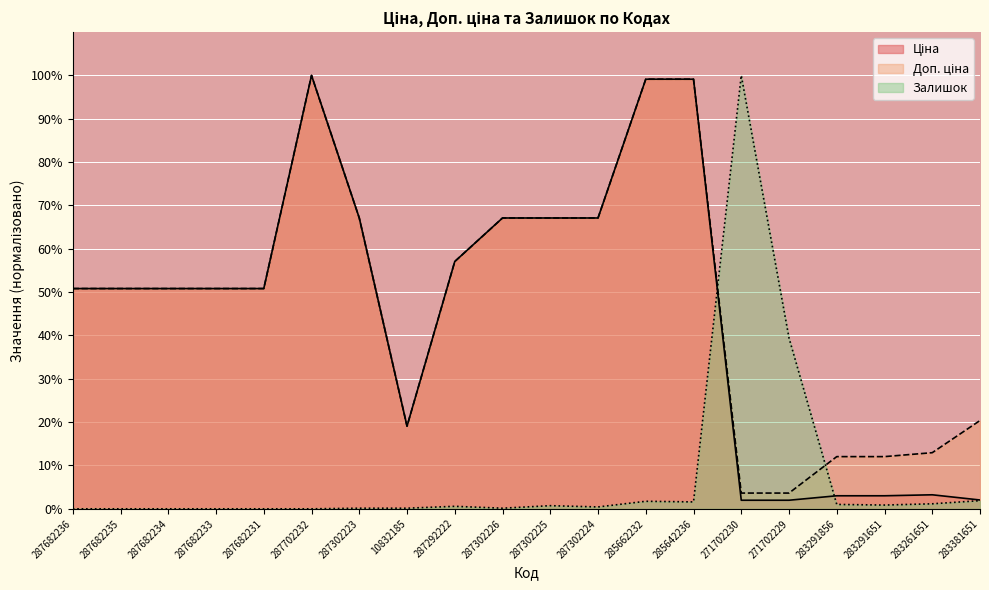

Which label corresponds to the smallest value in the chart?

287682236